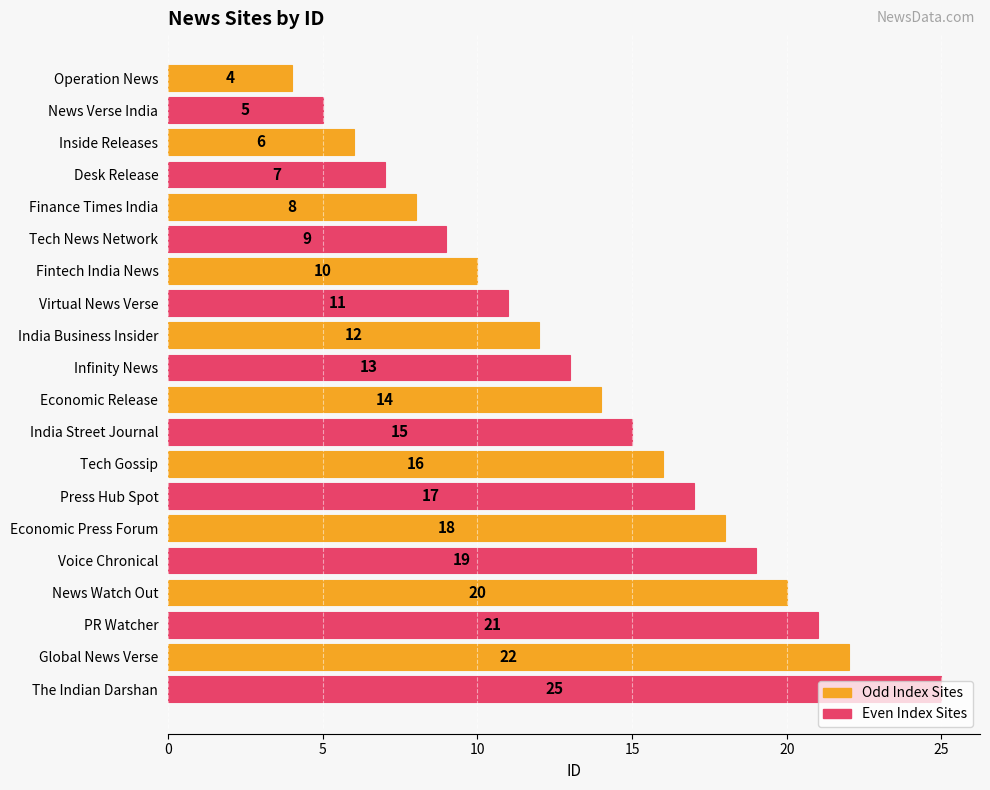

The value at Economic Press Forum is 26. True or false?

False